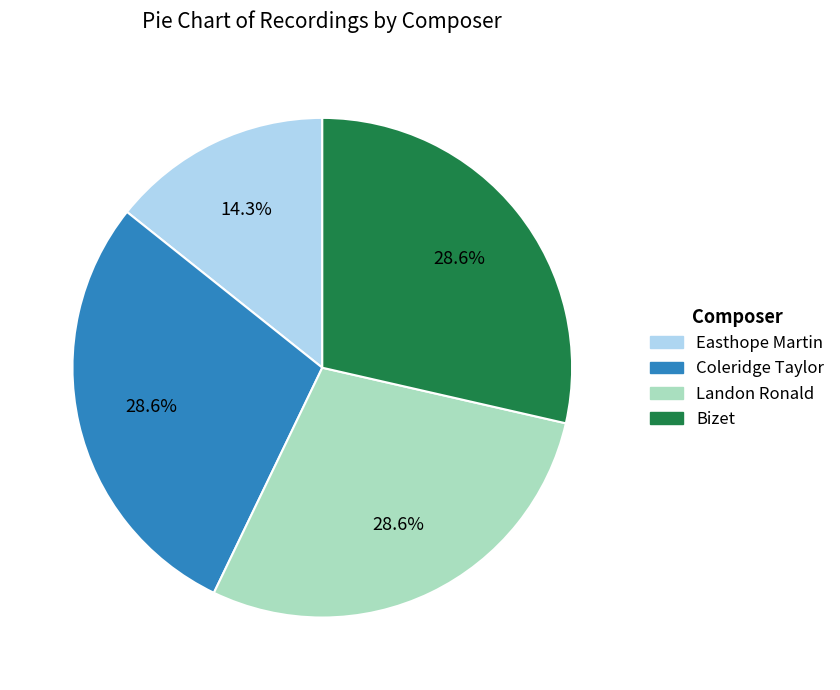

Is it true that Easthope Martin is 14% of the pie?

True